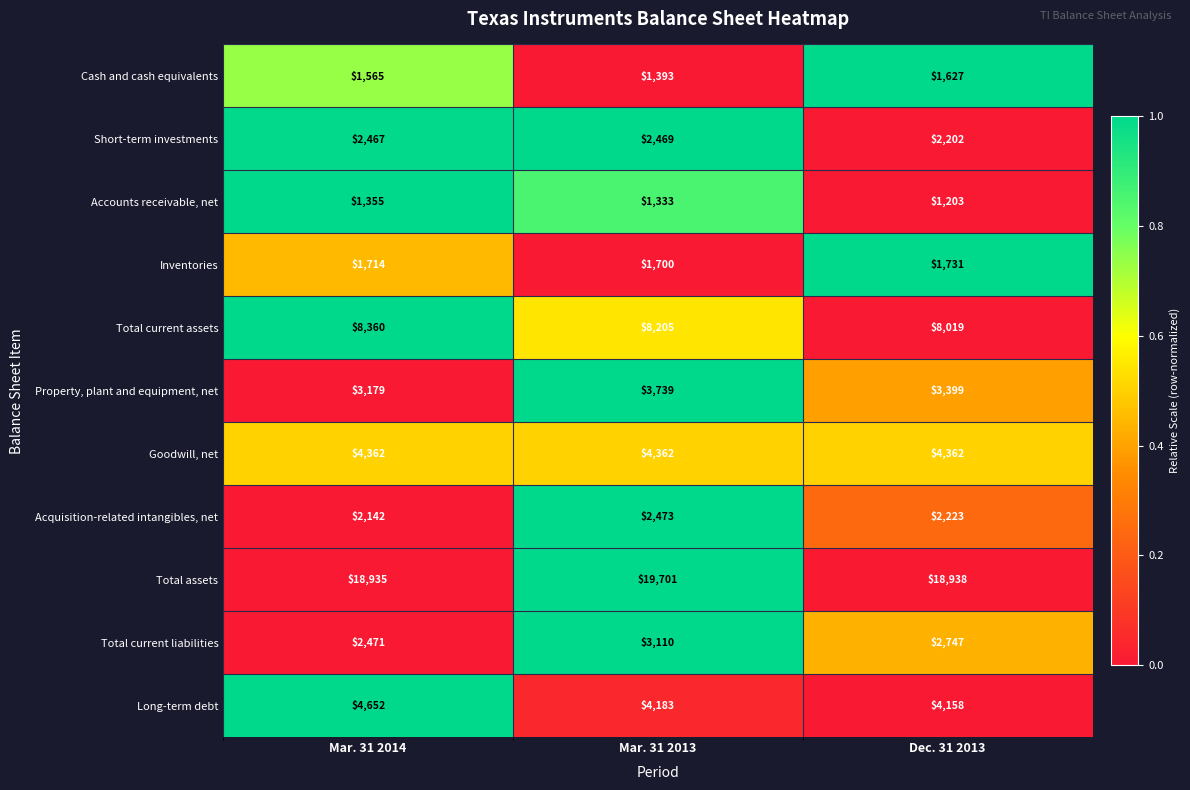

What value does the Accounts receivable, net series have at Dec. 31 2013?

1203